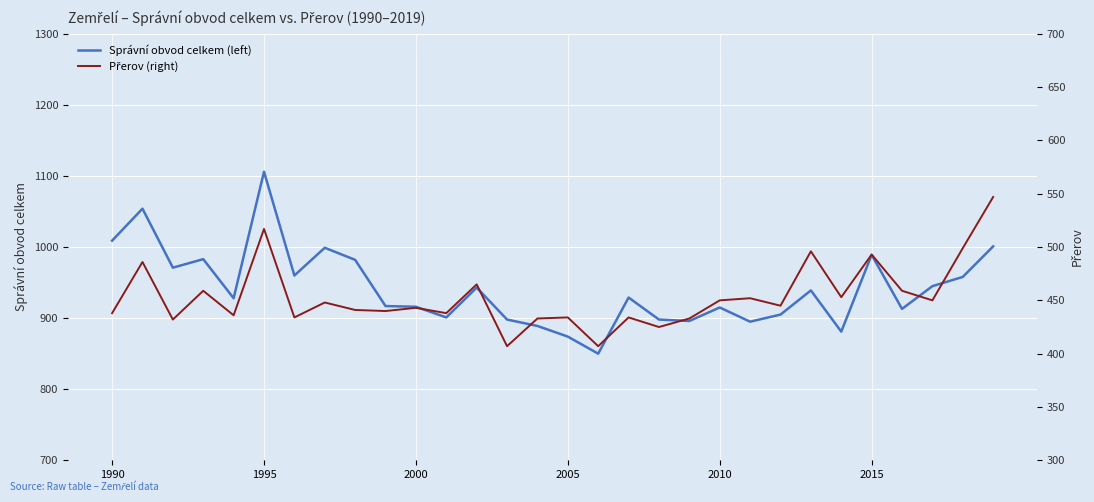

The Správní obvod celkem (left) series shows 1351 at 2010. True or false?

False